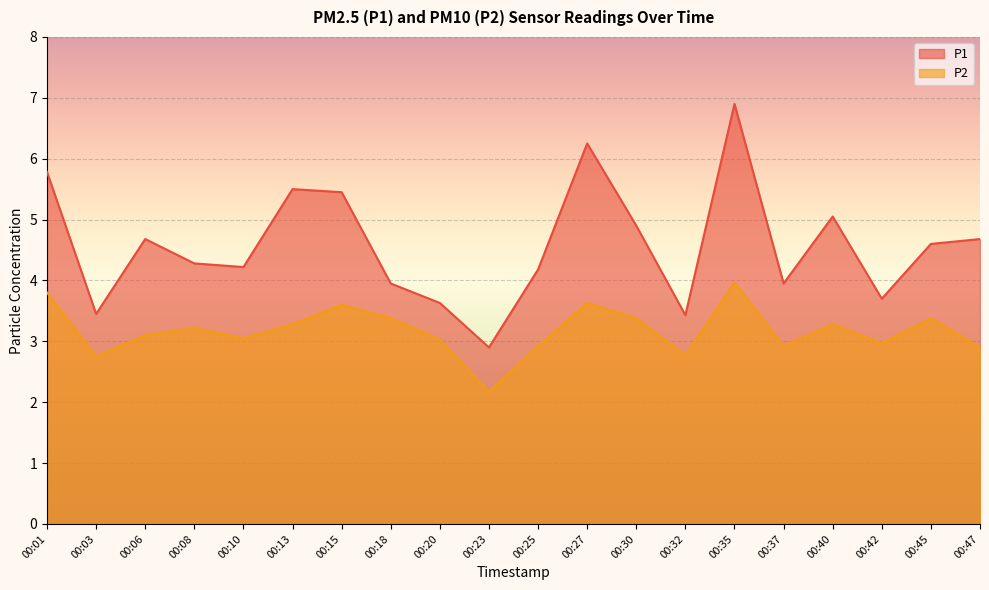

What is the sum of the P2 values at 00:30 and 00:20?

6.4